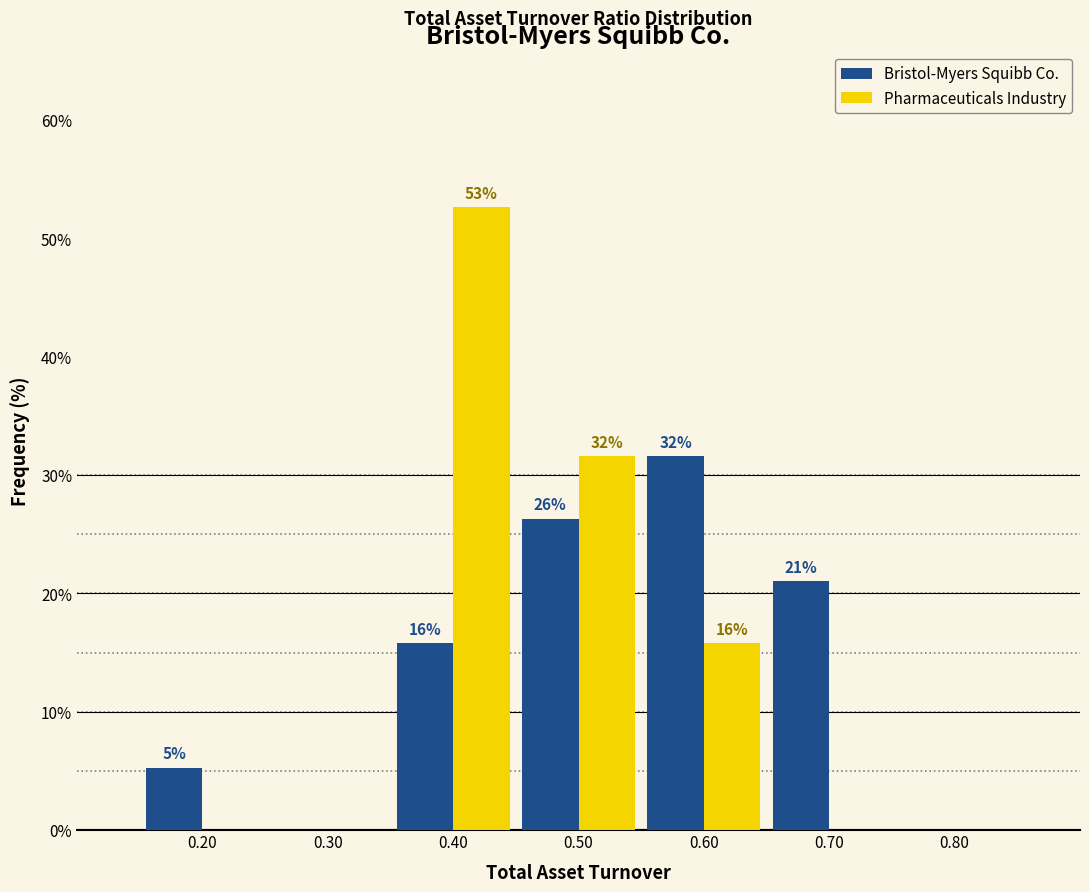

What are all the series names shown in the legend?

Bristol-Myers Squibb Co., Pharmaceuticals Industry